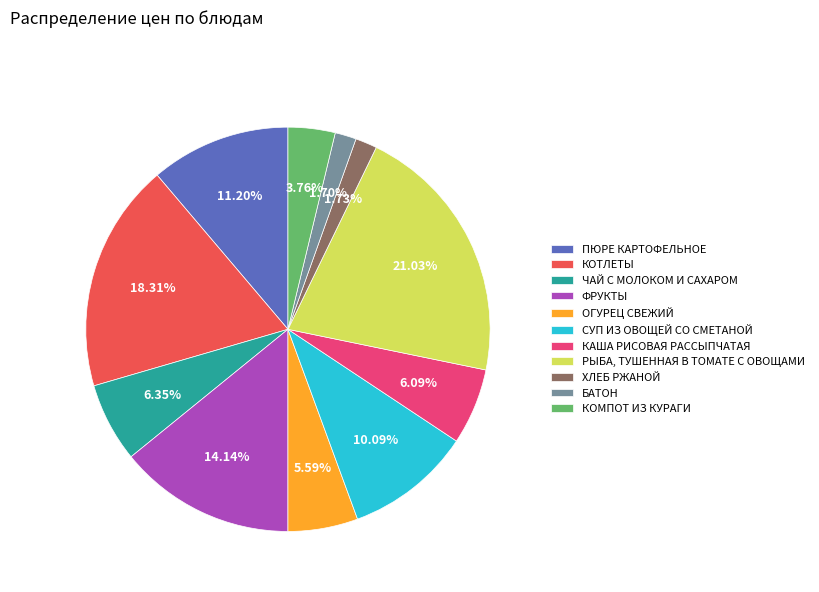

To the nearest percent, what is the difference between the КОТЛЕТЫ and КАША РИСОВАЯ РАССЫПЧАТАЯ slice percentages?

12%